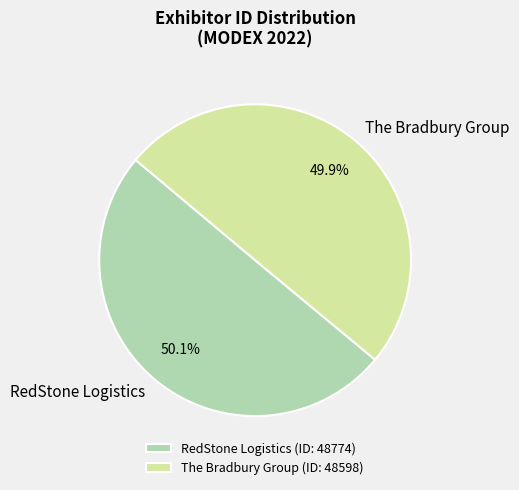

Approximately how many times larger is the value at The Bradbury Group compared to RedStone Logistics?

1.0